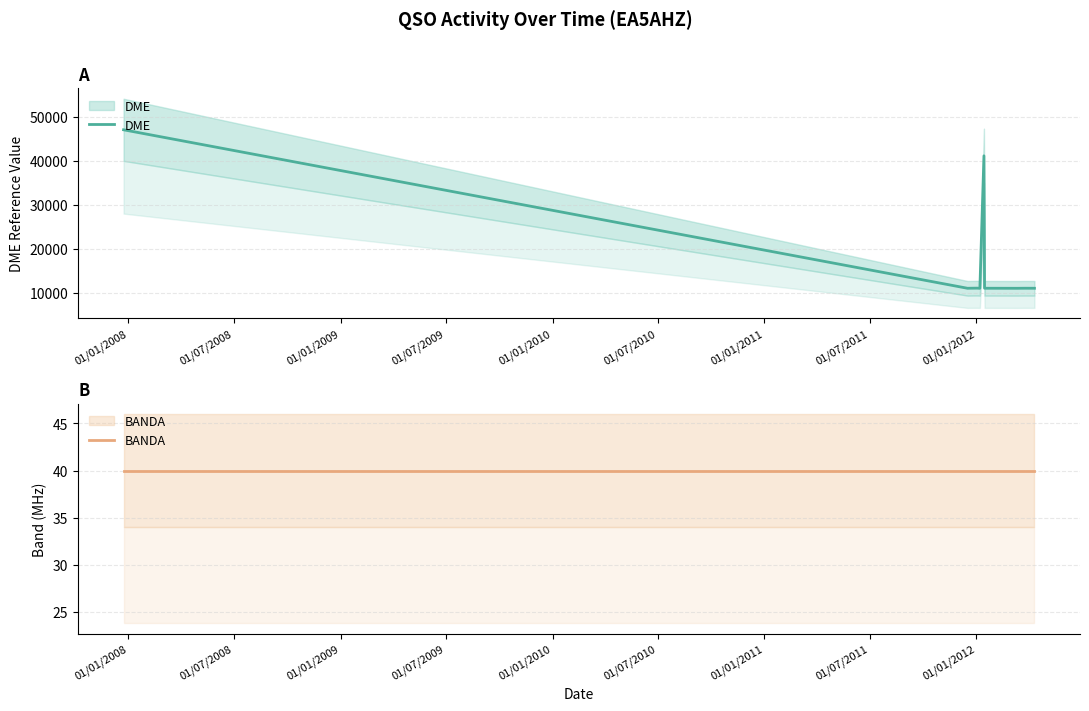

True or false: BANDA has a value of 63 at 01/07/2009.

False